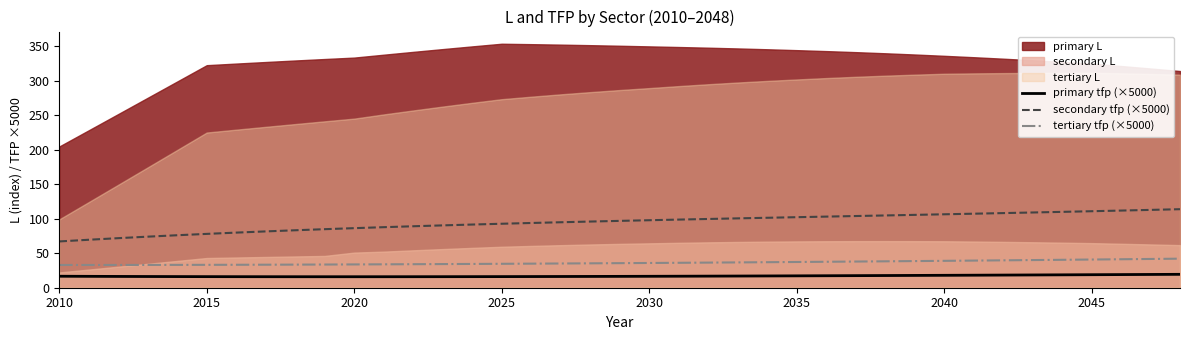

The tertiary tfp (×5000) series shows 20.1 at 2030. True or false?

False